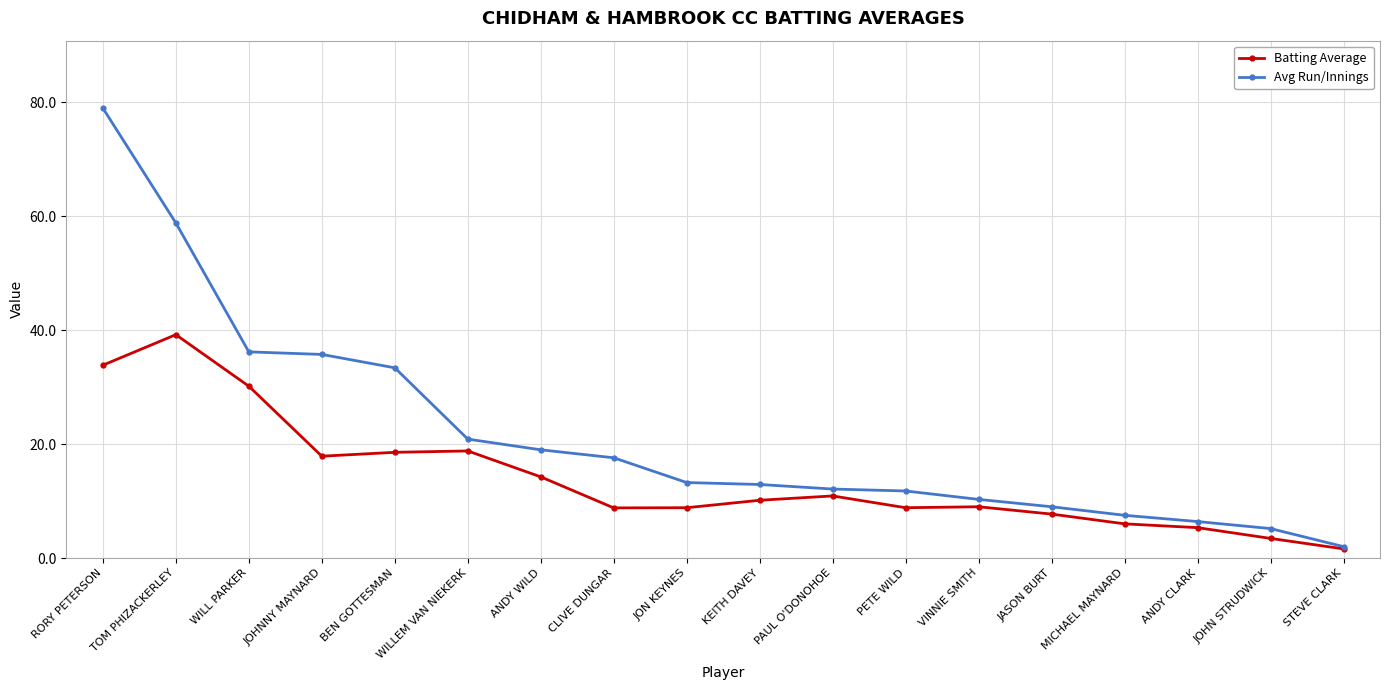

What is the approximate value of Batting Average at PETE WILD?

8.8